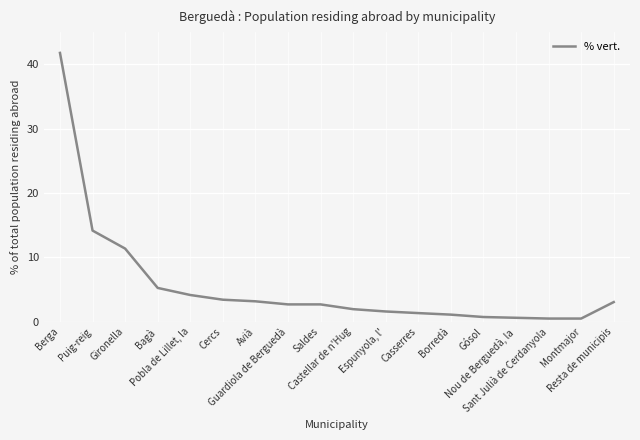

The value at Cercs is 3.4. True or false?

True